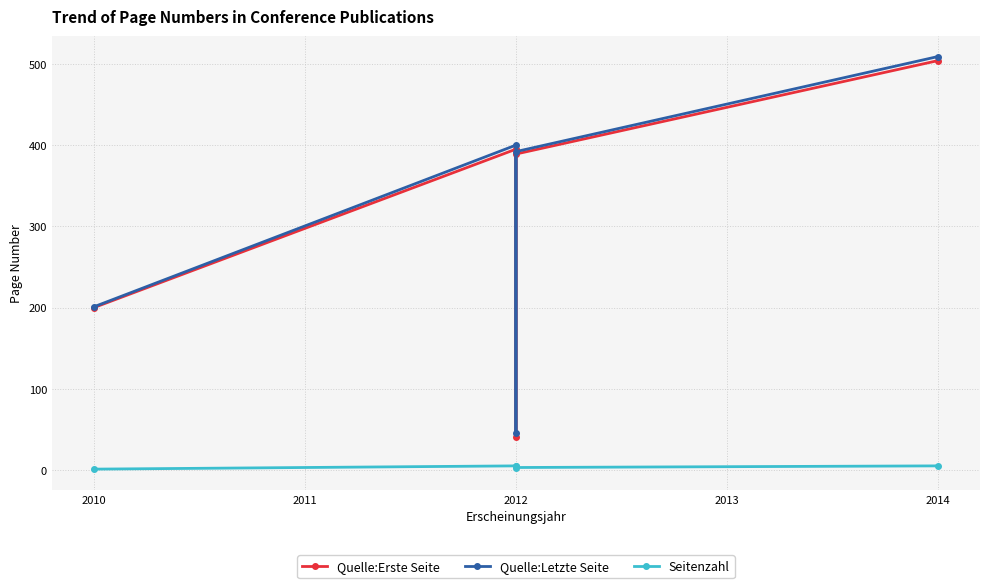

Is this an area chart (filled region under the line)?

No